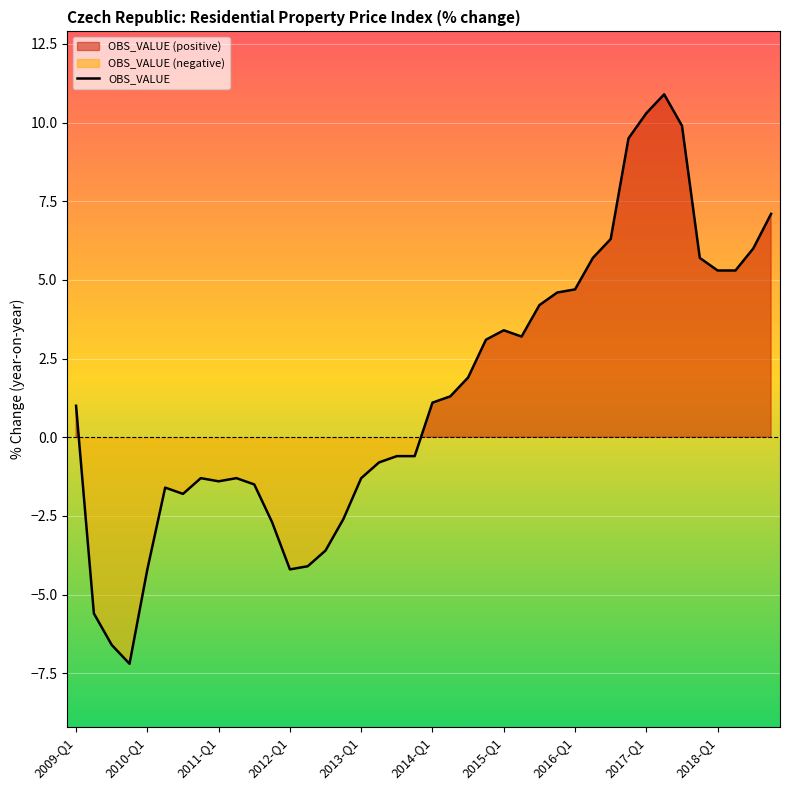

What is the maximum value shown in the chart?

10.9